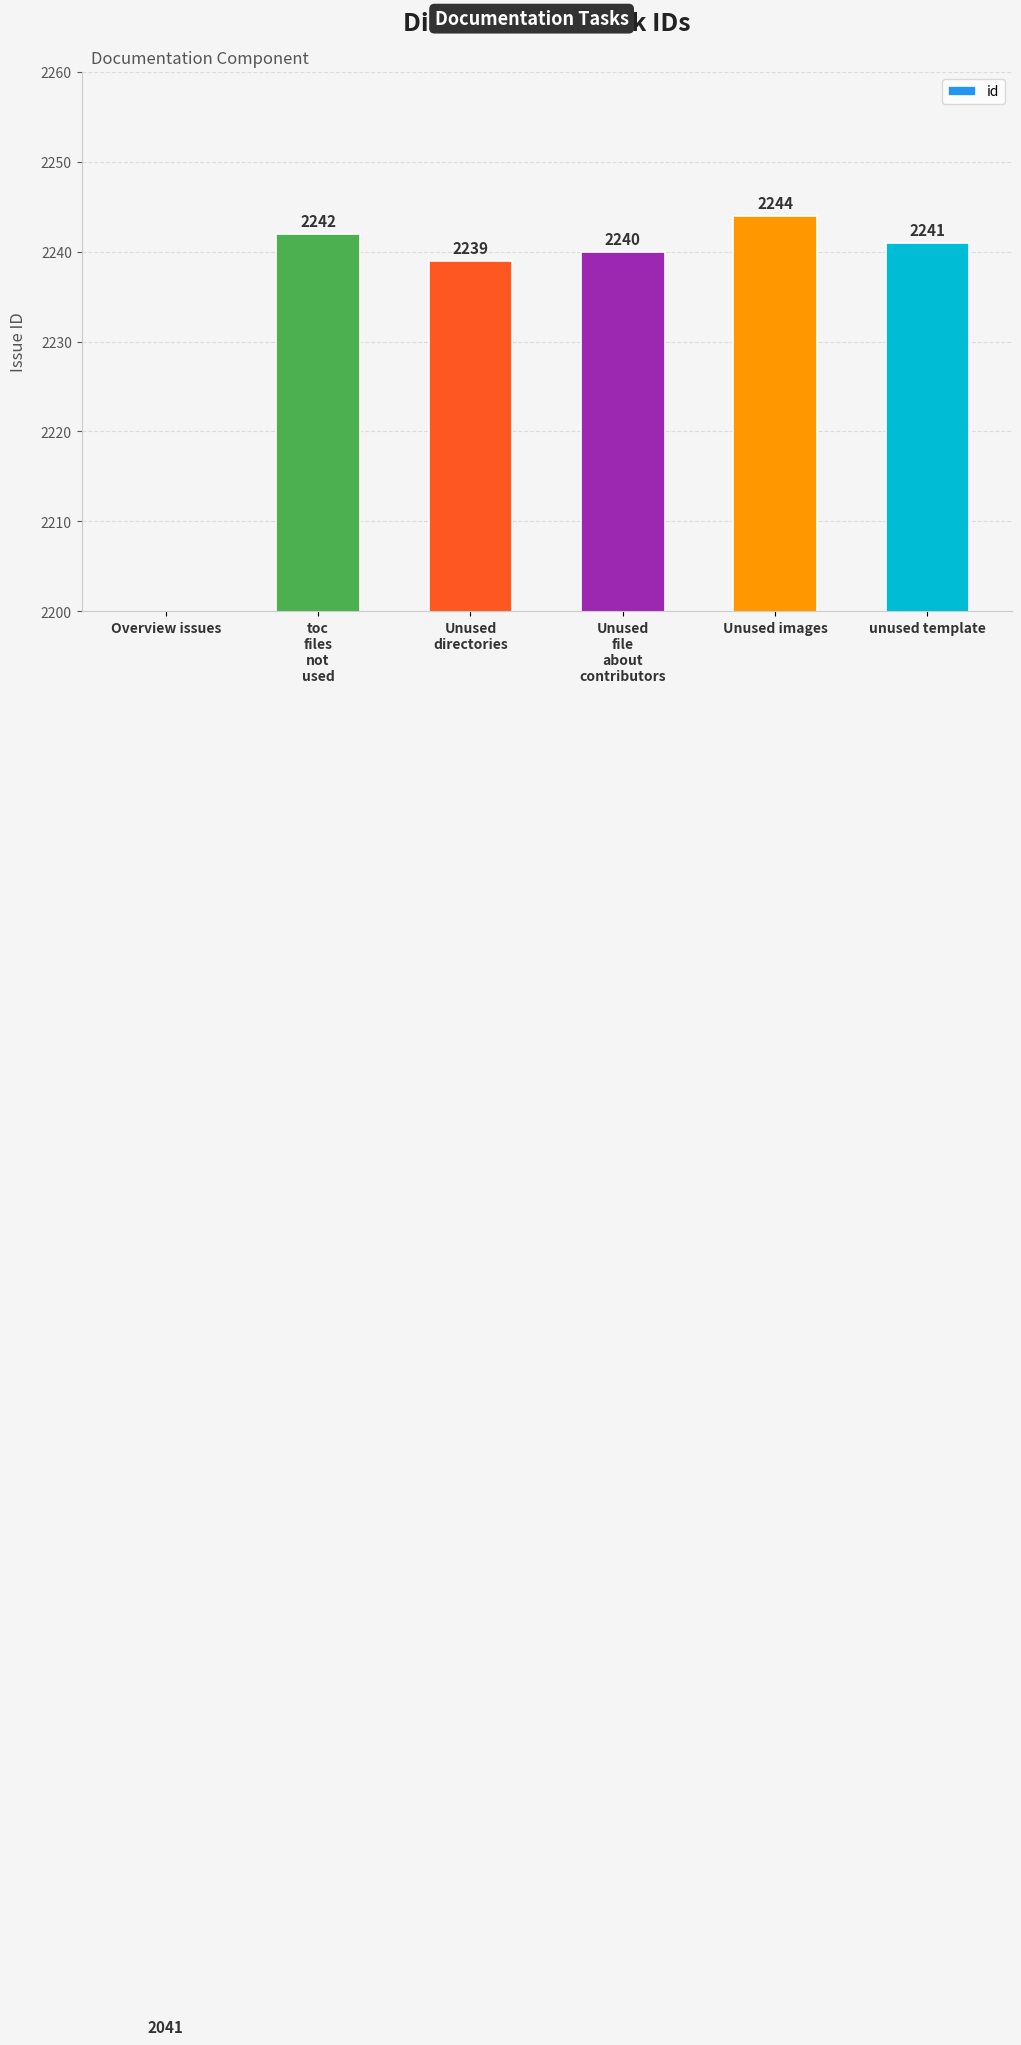

The chart shows a value of 2241 at unused template. True or false?

True